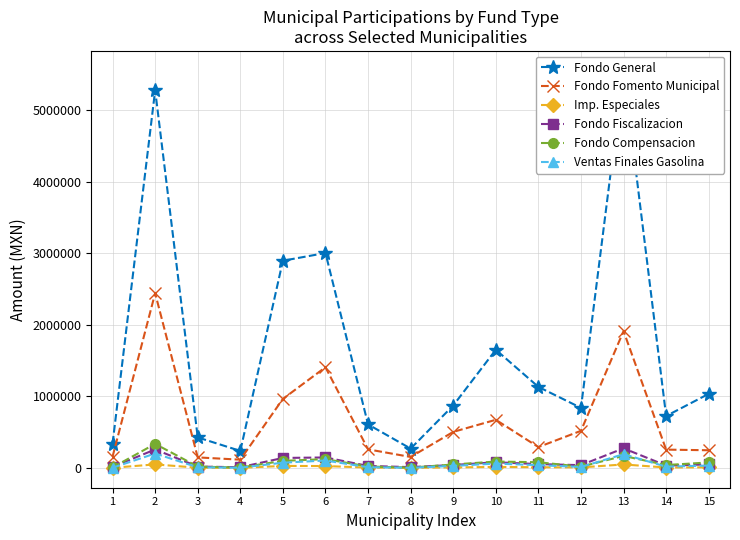

Which series has the largest range (max minus min)?

Fondo General